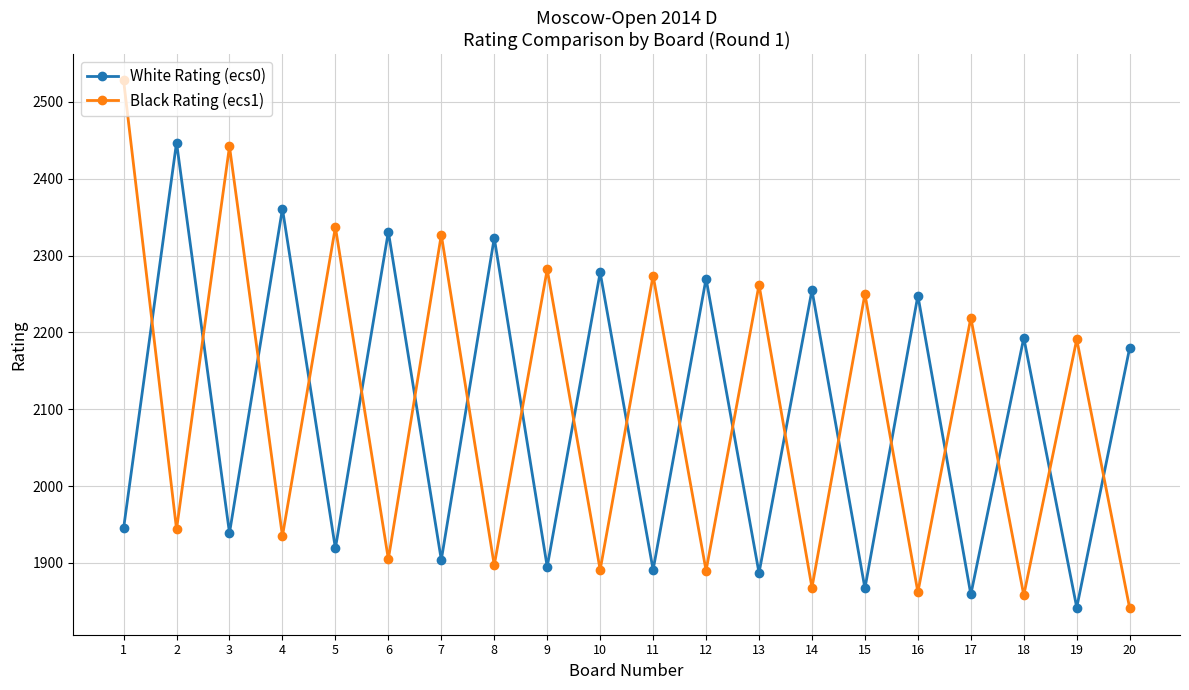

Which series has the largest total across all categories?

Black Rating (ecs1)